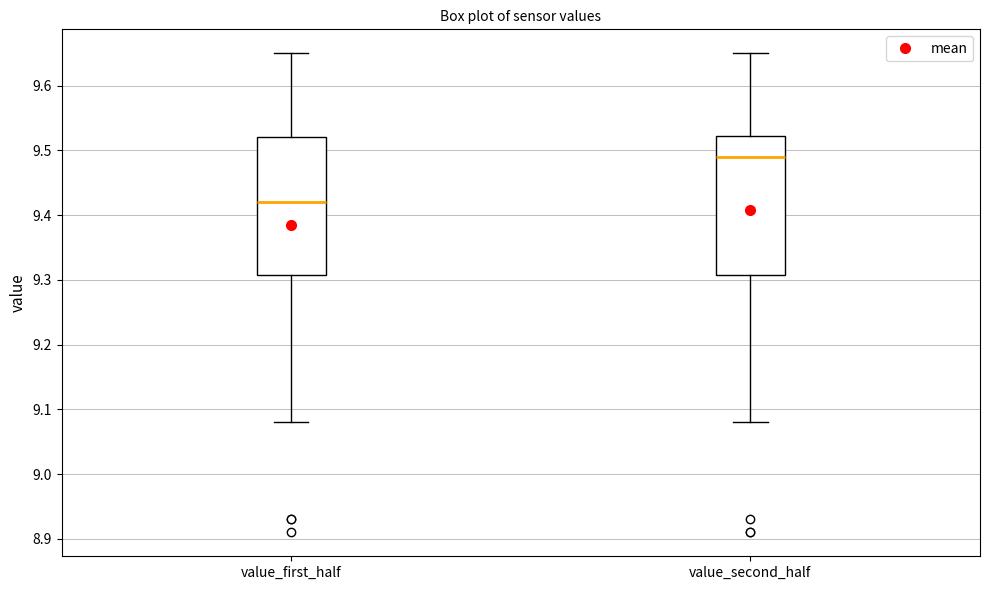

Reading left to right, read every box against the y-axis: the position of its median line, the range the box covers, and the ends of its whiskers. The values are not printed on the chart, so give them approximately, as read against the axis.

value_first_half: median 9.42, box 9.31 to 9.52, whiskers 9.08 to 9.65
value_second_half: median 9.49, box 9.31 to 9.52, whiskers 9.08 to 9.65